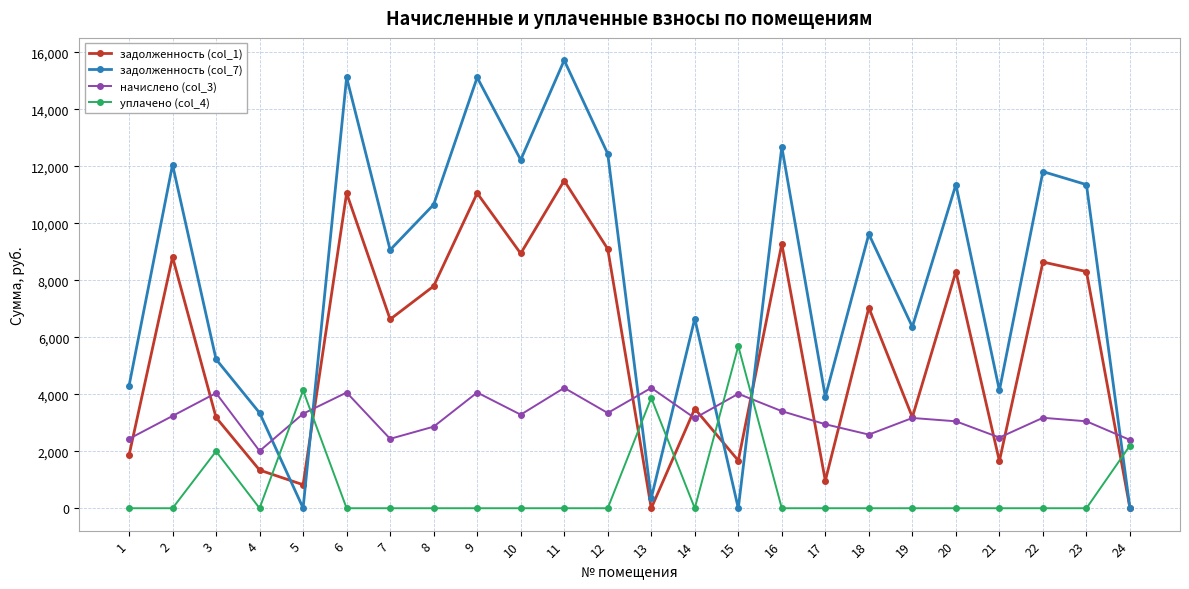

At 23, list the series in order from largest to smallest.

задолженность (col_7), задолженность (col_1), начислено (col_3), уплачено (col_4)